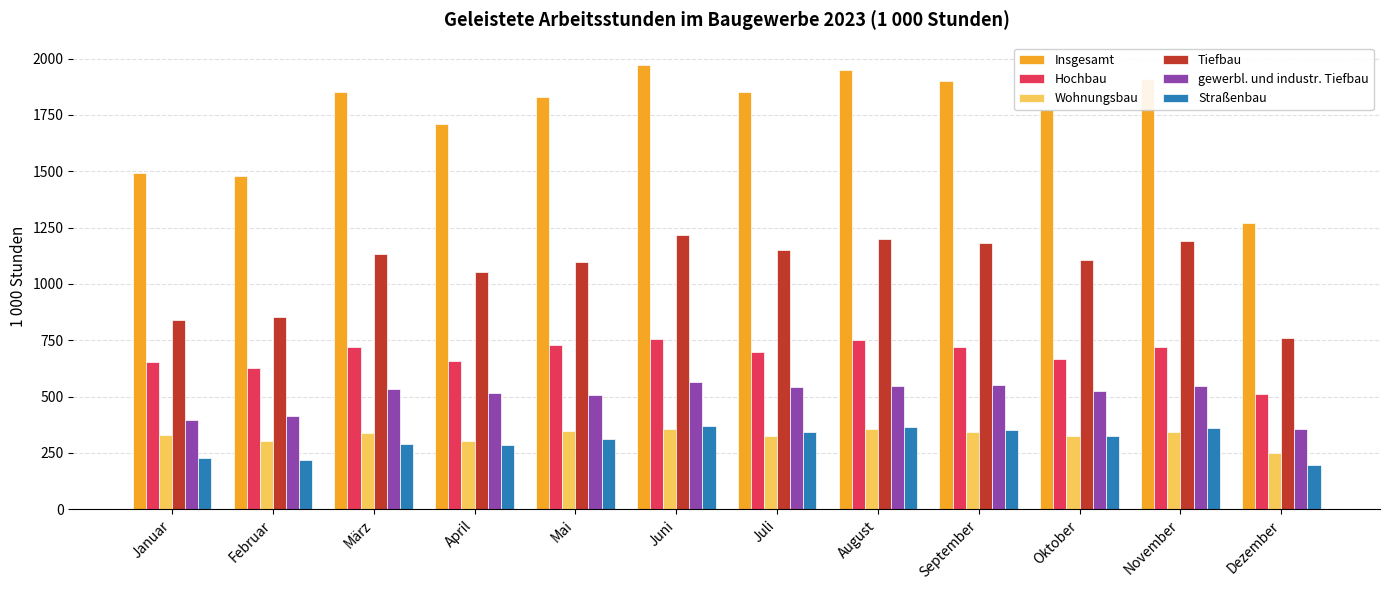

At März, list the series in order from smallest to largest.

Straßenbau, Wohnungsbau, gewerbl. und industr. Tiefbau, Hochbau, Tiefbau, Insgesamt